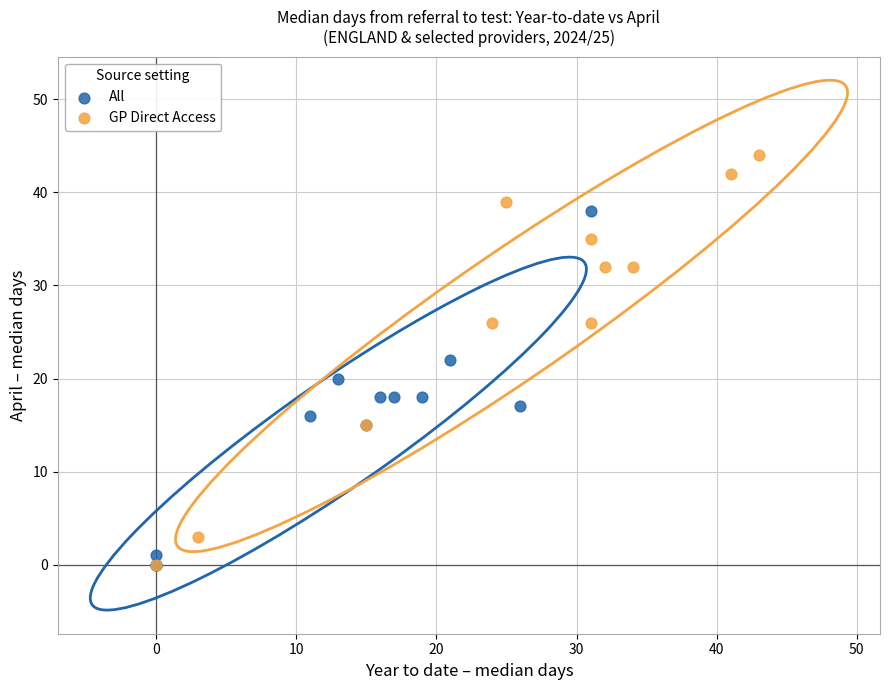

Which series has the widest spread of Y values?

GP Direct Access